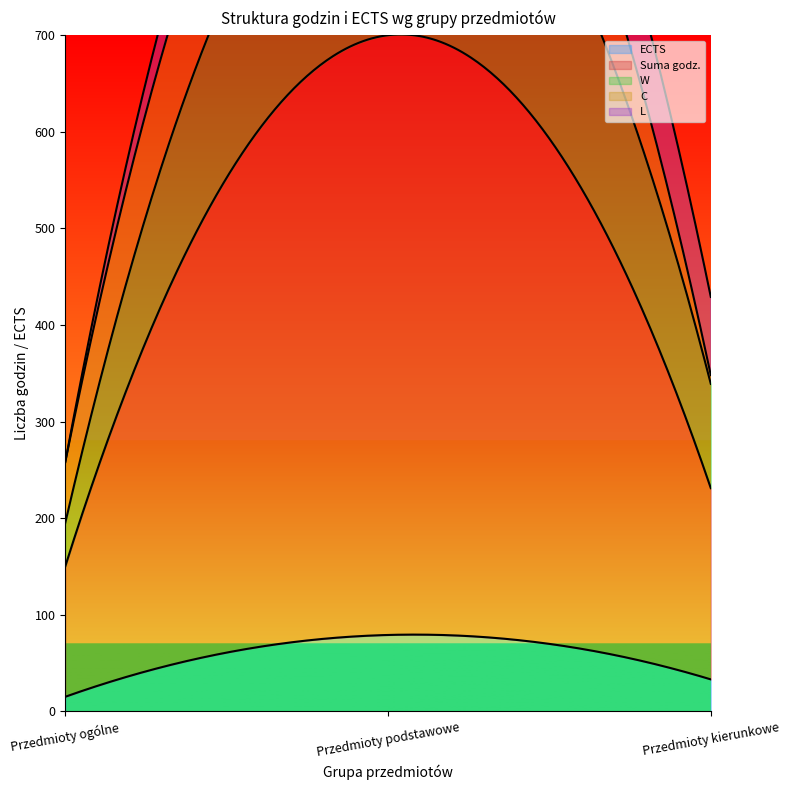

Is it true that L equals -32 at Przedmioty ogólne?

False